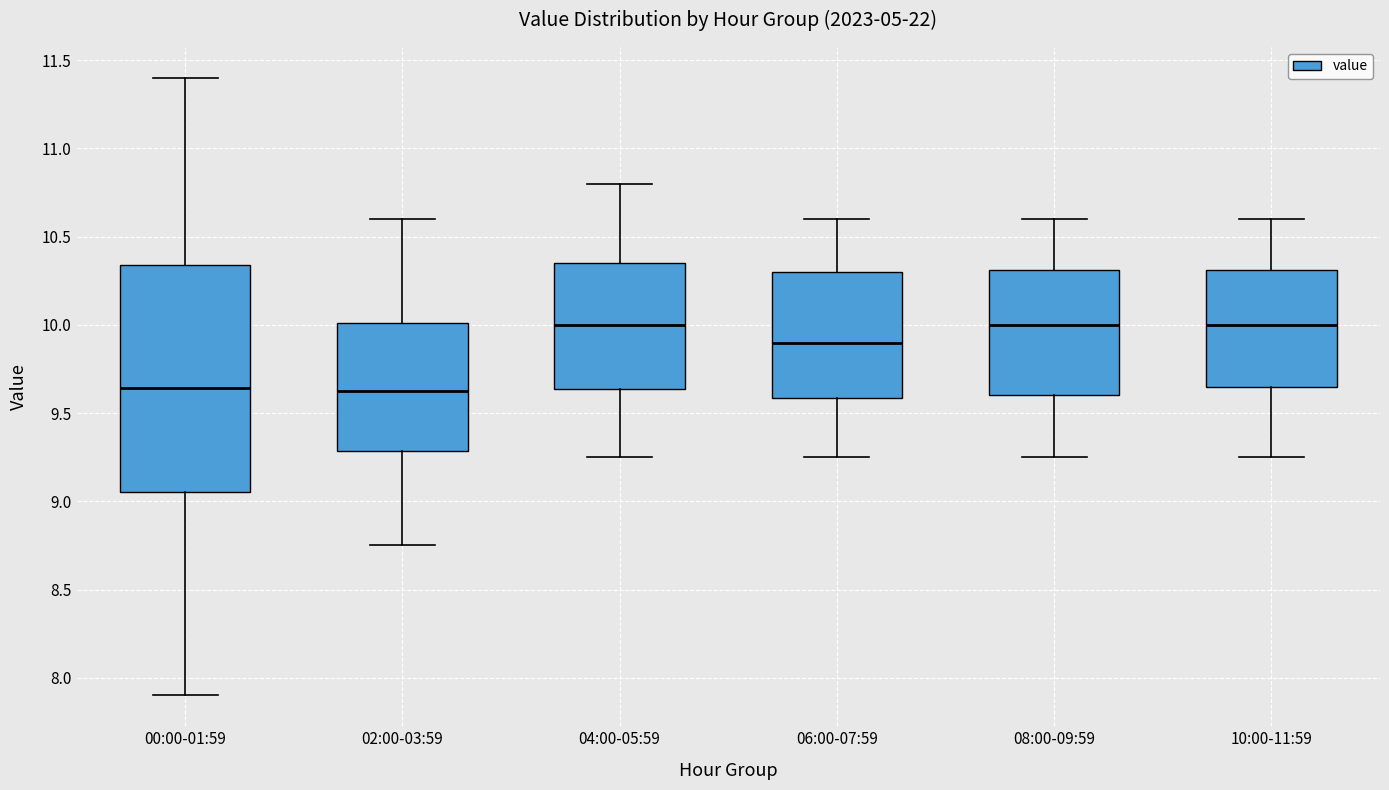

Reading left to right, read every box against the y-axis: the position of its median line, the range the box covers, and the ends of its whiskers. The values are not printed on the chart, so give them approximately, as read against the axis.

00:00-01:59: median 9.65, box 9.05 to 10.35, whiskers 7.90 to 11.40
02:00-03:59: median 9.65, box 9.30 to 10.00, whiskers 8.75 to 10.60
04:00-05:59: median 10.00, box 9.65 to 10.35, whiskers 9.25 to 10.80
06:00-07:59: median 9.90, box 9.60 to 10.30, whiskers 9.25 to 10.60
08:00-09:59: median 10.00, box 9.60 to 10.30, whiskers 9.25 to 10.60
10:00-11:59: median 10.00, box 9.65 to 10.30, whiskers 9.25 to 10.60